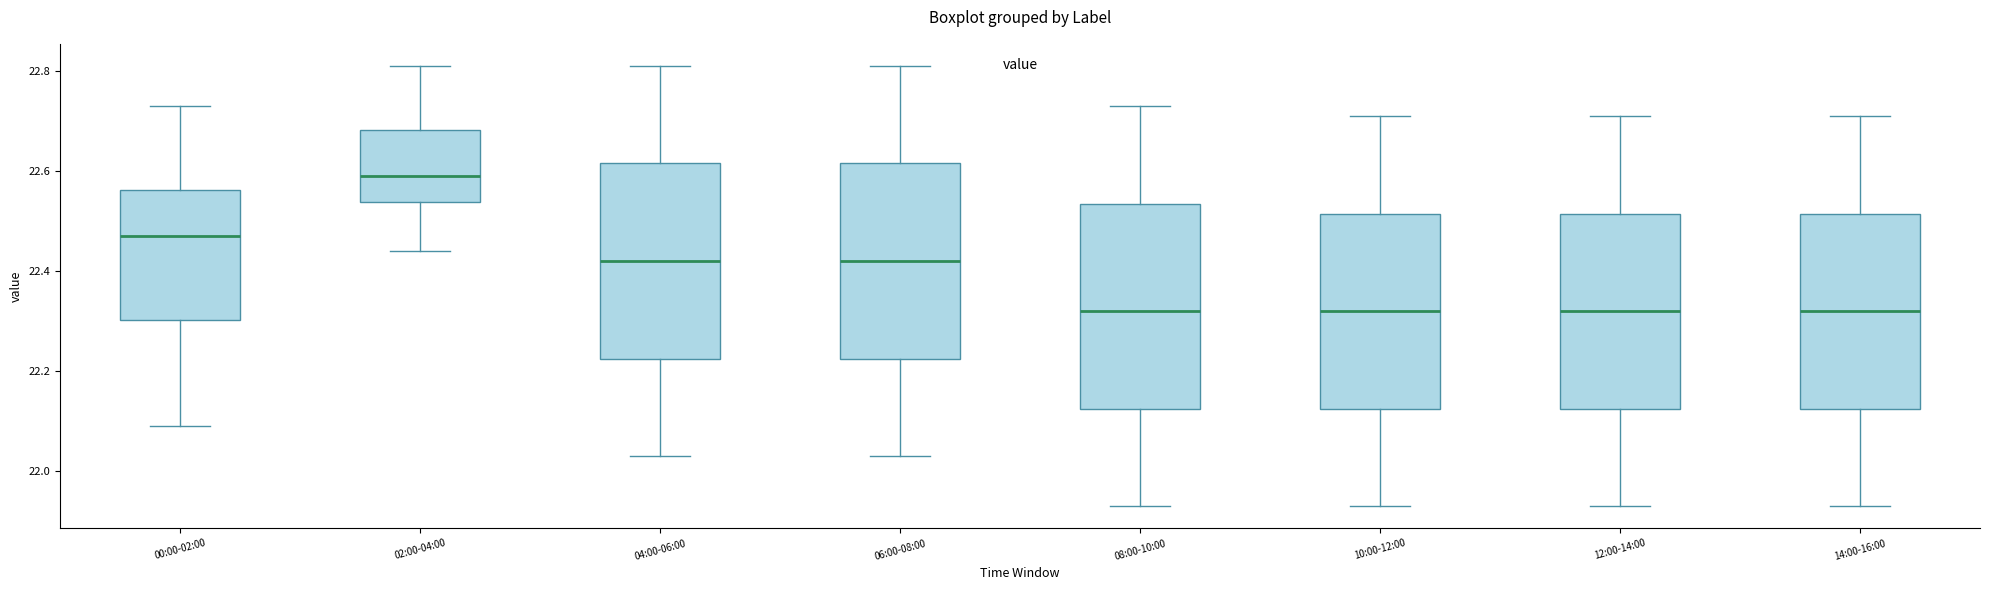

Reading left to right, transcribe this box plot: for each box, give where its median line is, the range the box spans, and where its two whiskers end, as read against the y-axis. The values are not printed on the chart, so give them approximately, as read against the axis.

00:00-02:00: median 22.48, box 22.30 to 22.56, whiskers 22.10 to 22.74
02:00-04:00: median 22.60, box 22.54 to 22.68, whiskers 22.44 to 22.82
04:00-06:00: median 22.42, box 22.22 to 22.62, whiskers 22.04 to 22.82
06:00-08:00: median 22.42, box 22.22 to 22.62, whiskers 22.04 to 22.82
08:00-10:00: median 22.32, box 22.12 to 22.54, whiskers 21.94 to 22.74
10:00-12:00: median 22.32, box 22.12 to 22.52, whiskers 21.94 to 22.72
12:00-14:00: median 22.32, box 22.12 to 22.52, whiskers 21.94 to 22.72
14:00-16:00: median 22.32, box 22.12 to 22.52, whiskers 21.94 to 22.72